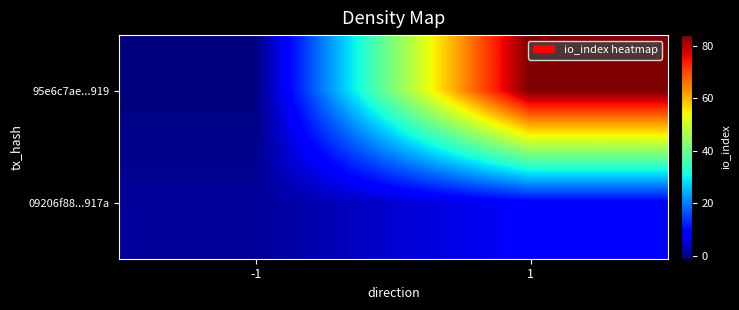

What is the minimum value shown in the chart?

-1